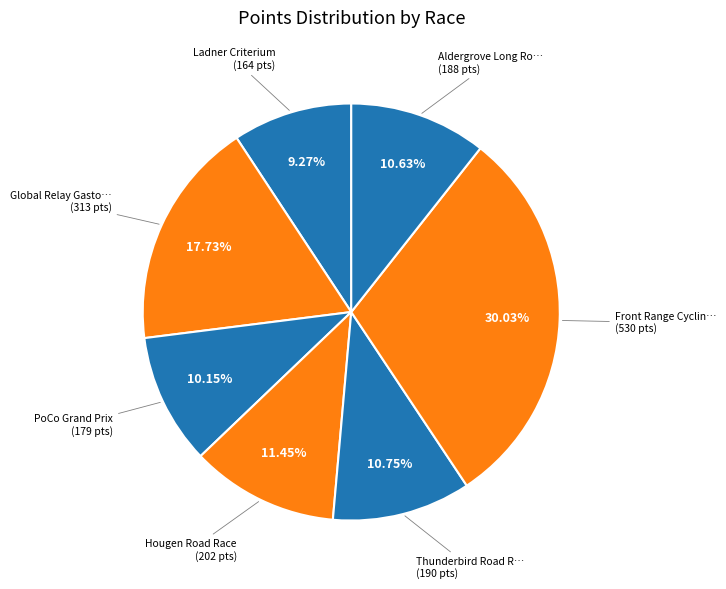

How many segments does this pie chart have?

7